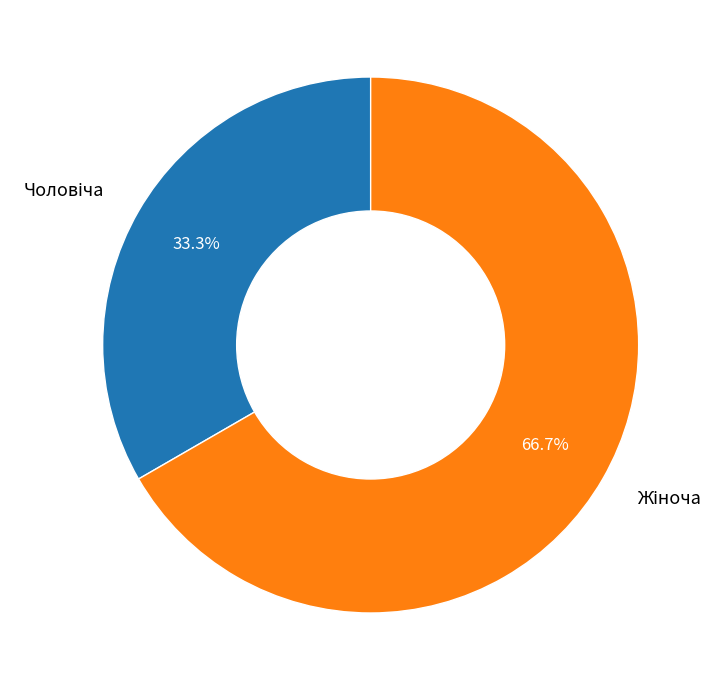

Does any single category account for the majority?

Yes